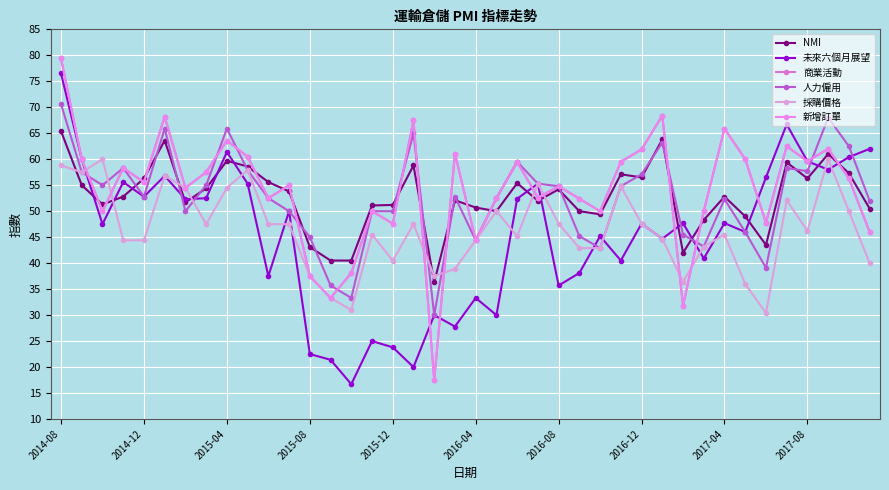

In 採購價格, how many points are lower than both neighbors (excluding endpoints)?

9